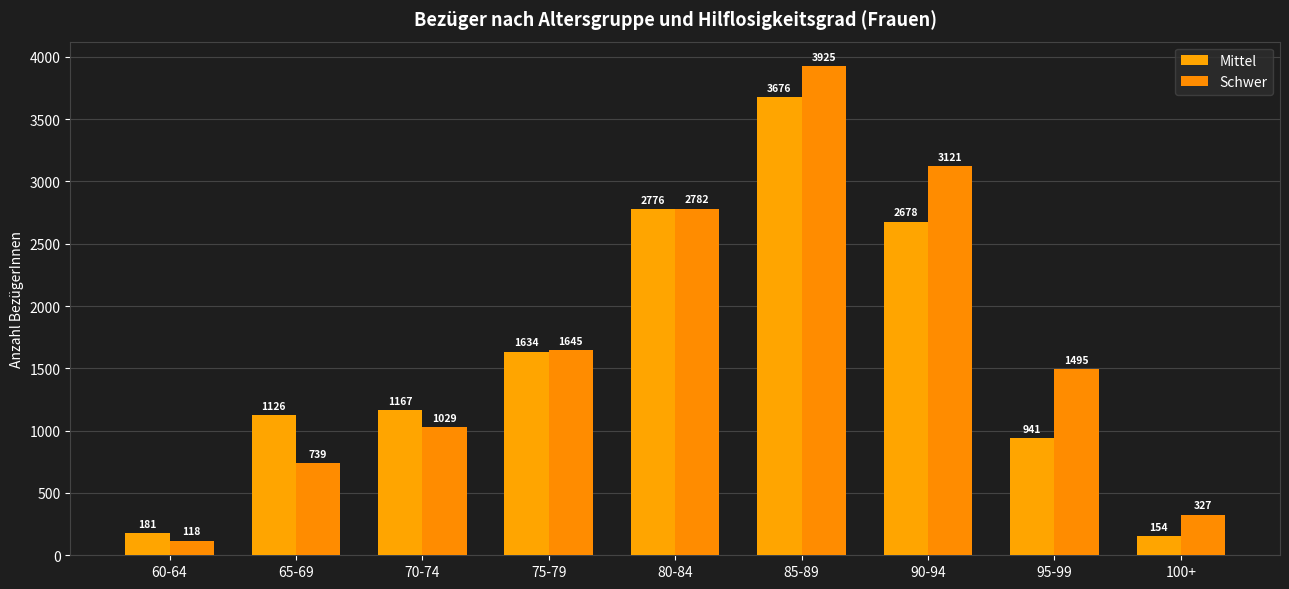

What is the label of the 4th bar from the left?

75-79